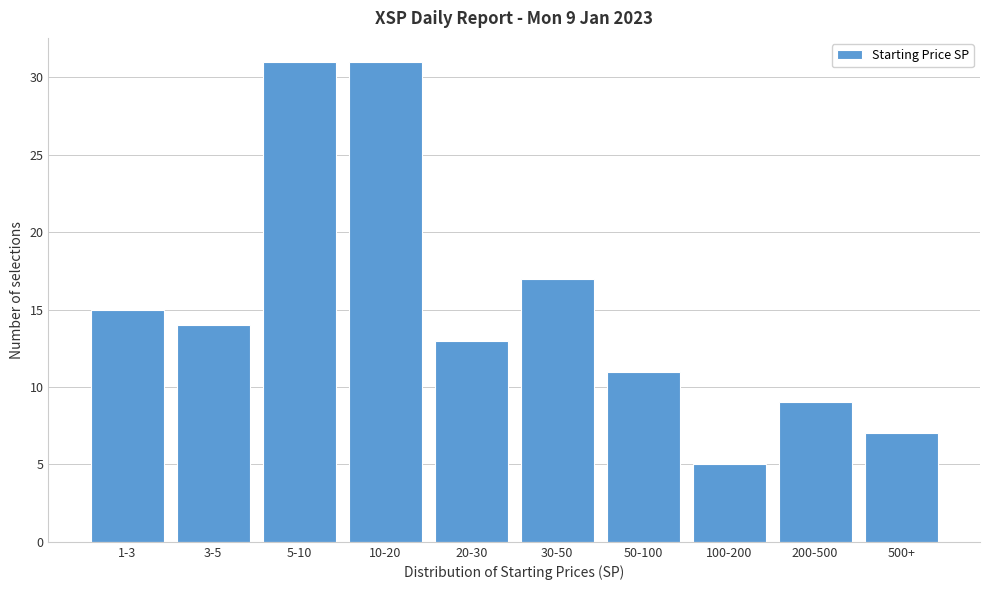

Reading left to right, transcribe all the data shown in this chart.

1-3=15	3-5=14	5-10=31	10-20=31	20-30=13	30-50=17	50-100=11	100-200=5	200-500=9	500+=7